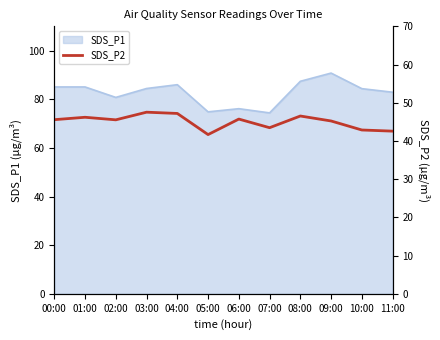

The SDS_P1 series shows 27.3 at 08:00. True or false?

False